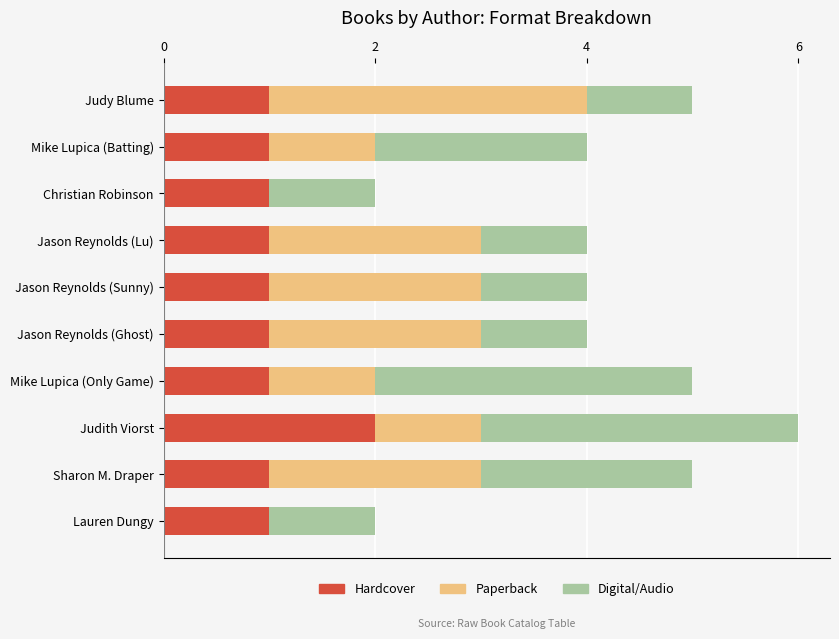

Is it true that Hardcover equals 0 at Mike Lupica (Only Game)?

False